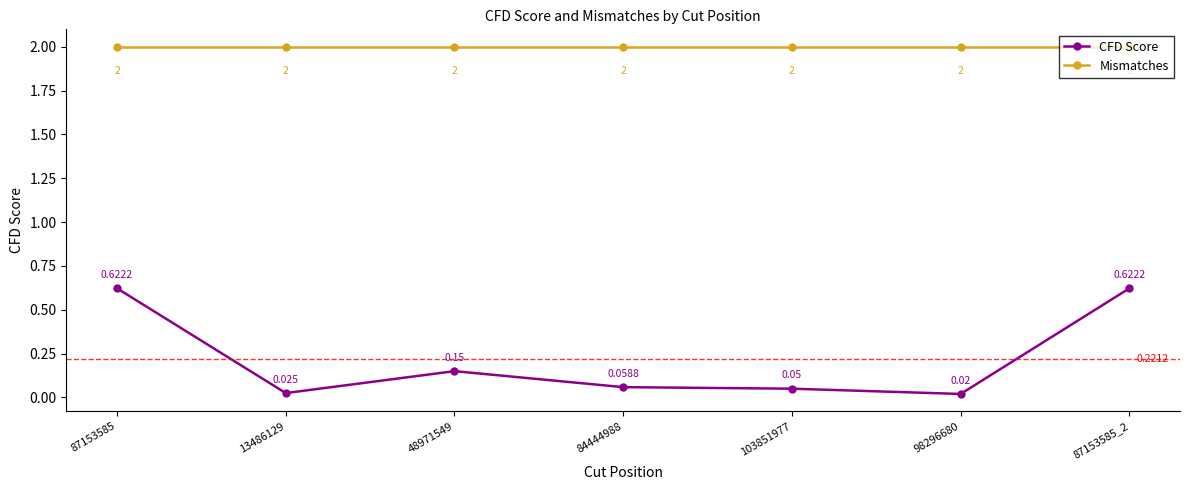

Is it true that Mismatches equals 0.9 at 98296680?

False